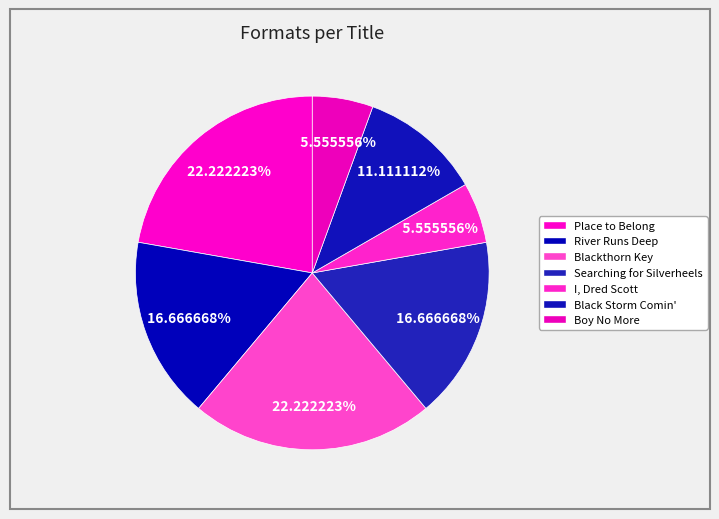

To the nearest percent, what is the combined percentage of River Runs Deep and Black Storm Comin'?

28%